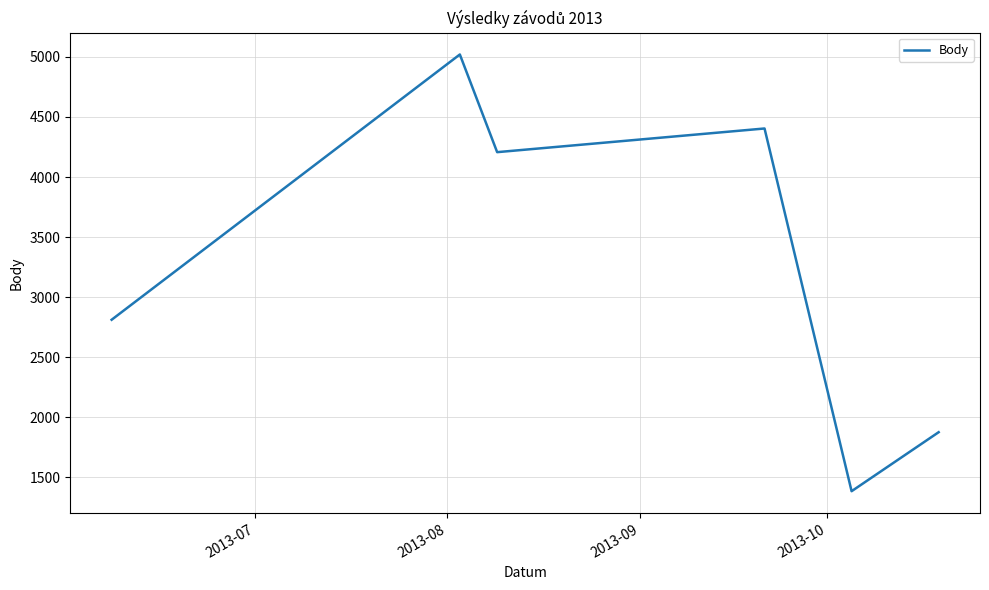

What is the minimum value shown in the chart?

1385